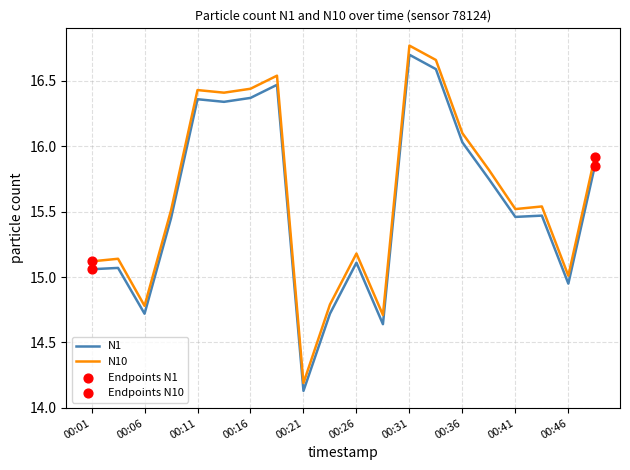

Which series has the largest range (max minus min)?

N10